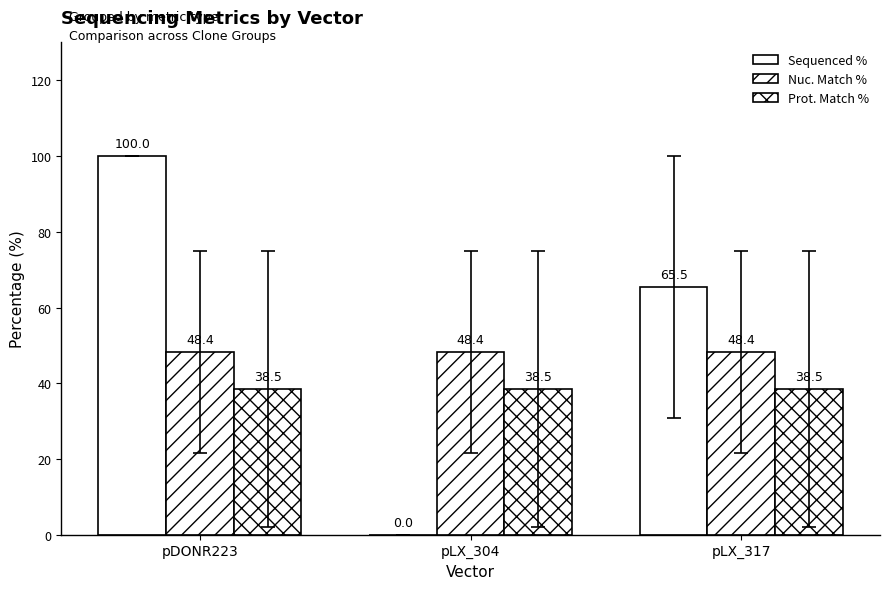

How many groups of bars are there?

3